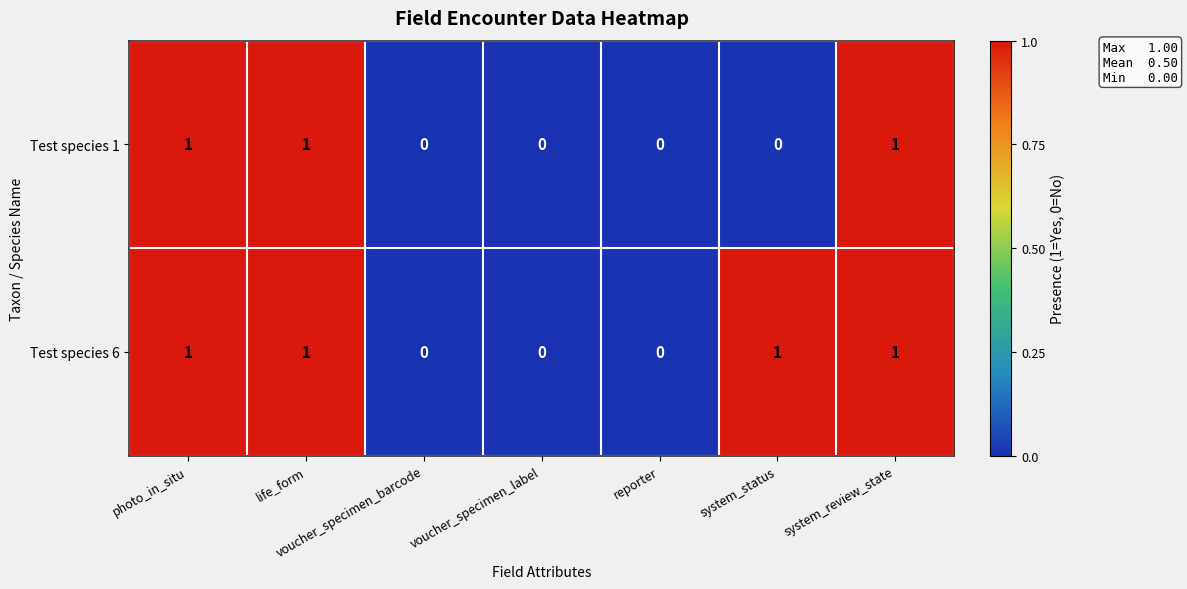

What is the sum of all Test species 1 values?

3